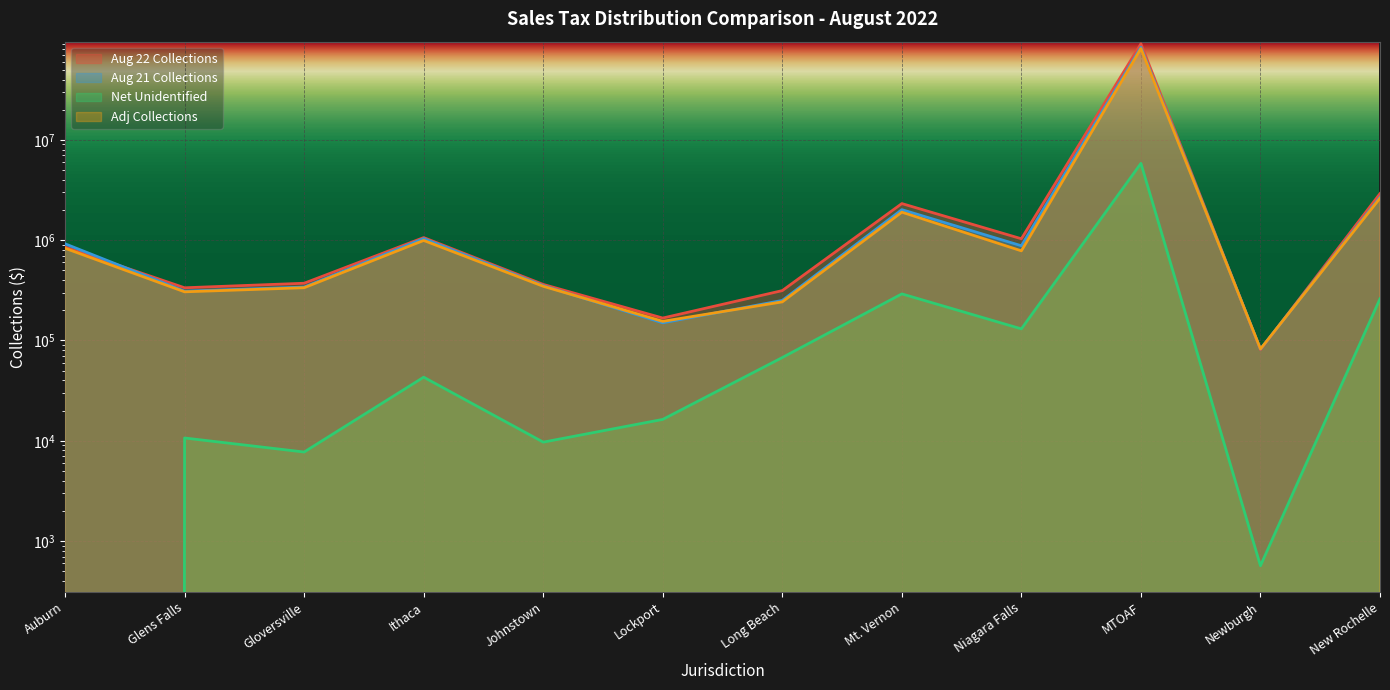

What position from the right is Ithaca?

9